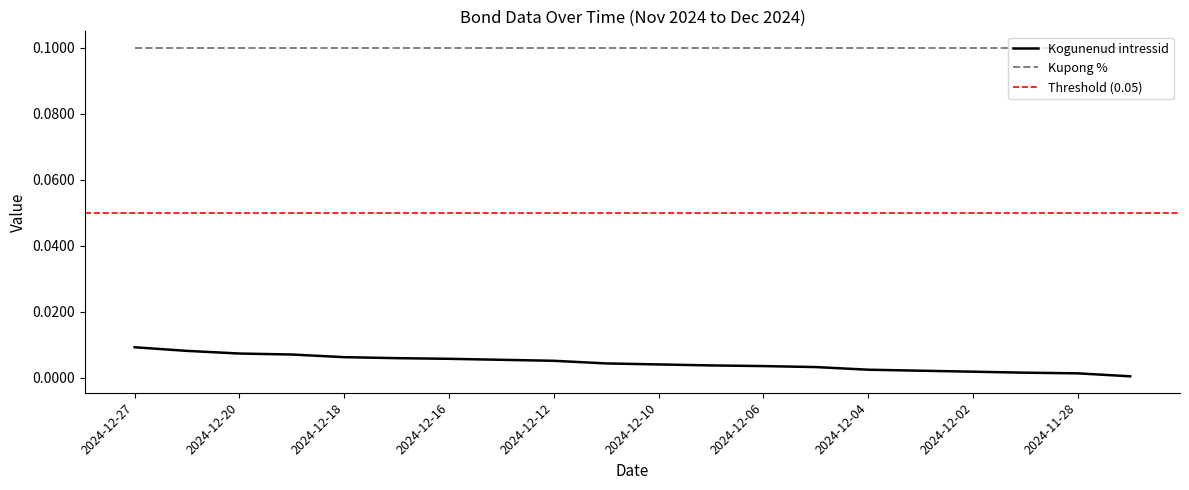

What position from the left is 2024-12-05?

14